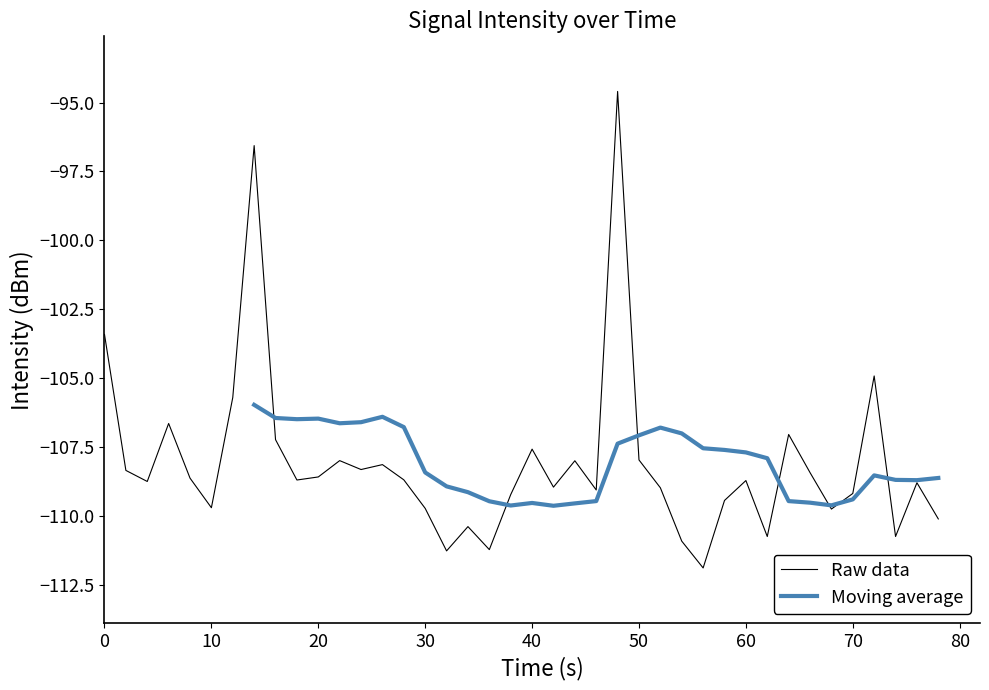

Is it true that Raw data equals -50.5 at 30?

False